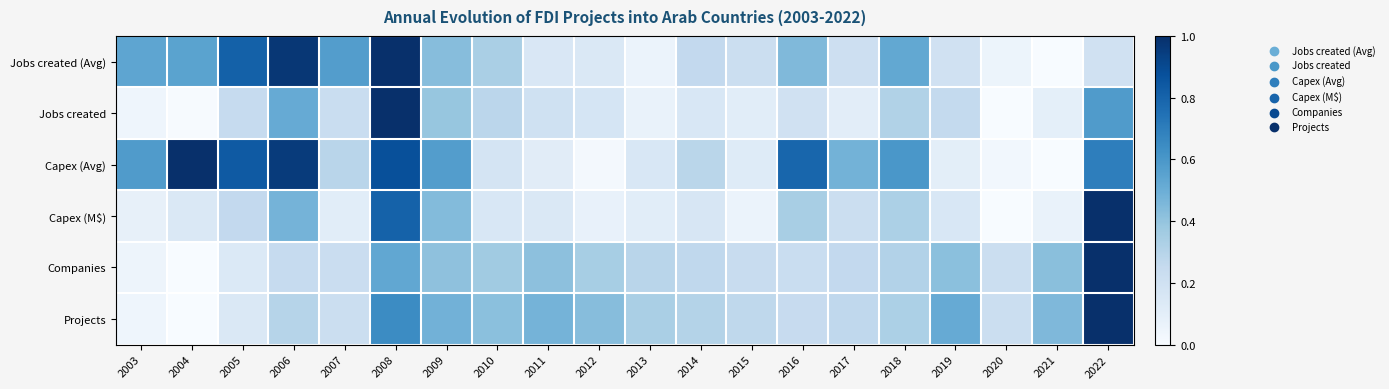

At how many categories does at least one series exceed 0?

20